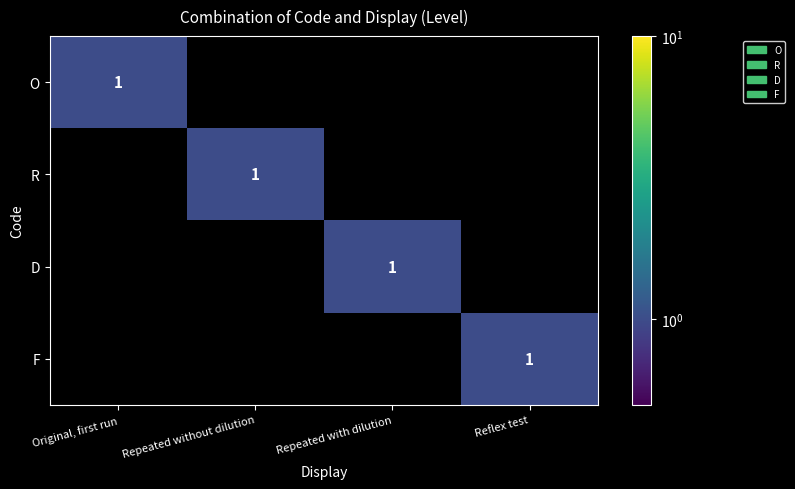

Is it true that O equals 1 at Original, first run?

True